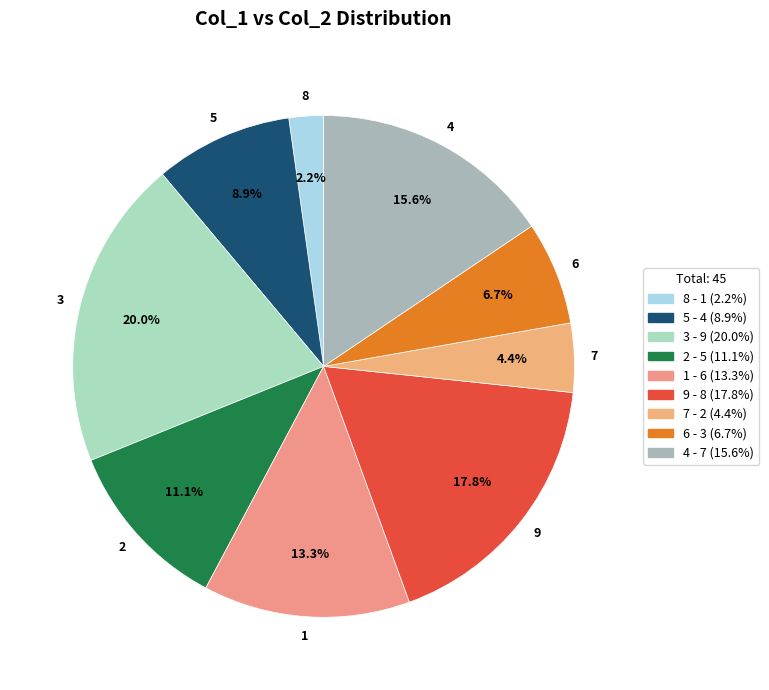

To the nearest percent, what is the difference between the 1 and 7 slice percentages?

9%